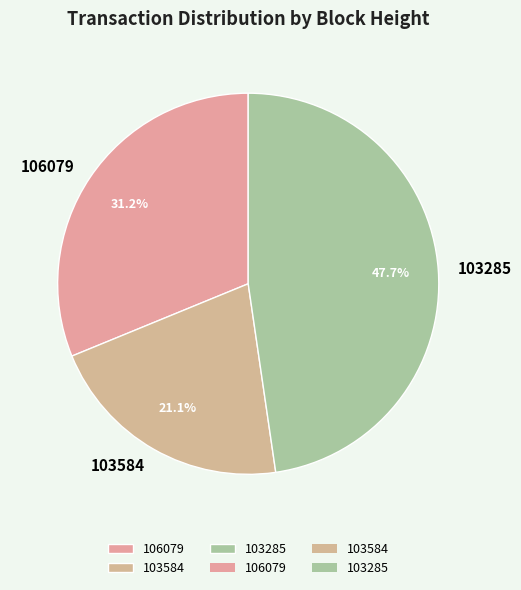

To the nearest percent, what is the difference between the largest and smallest slice percentages?

27%